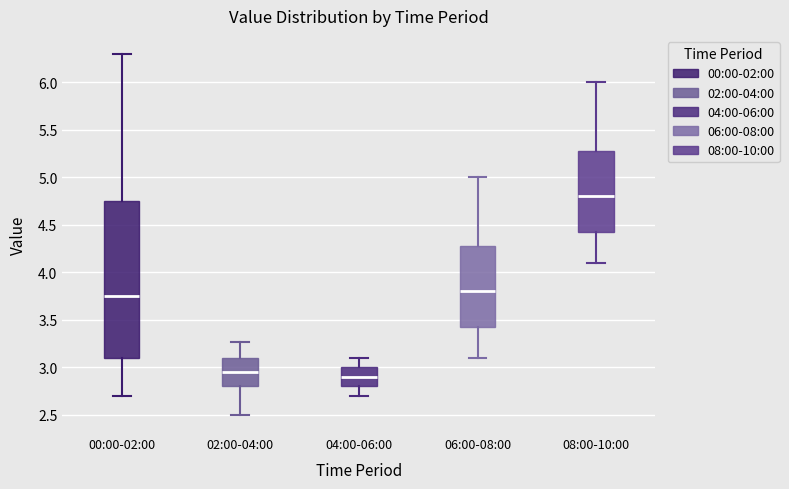

Comparing the boxes themselves (not the whiskers), which one is the tallest?

00:00-02:00